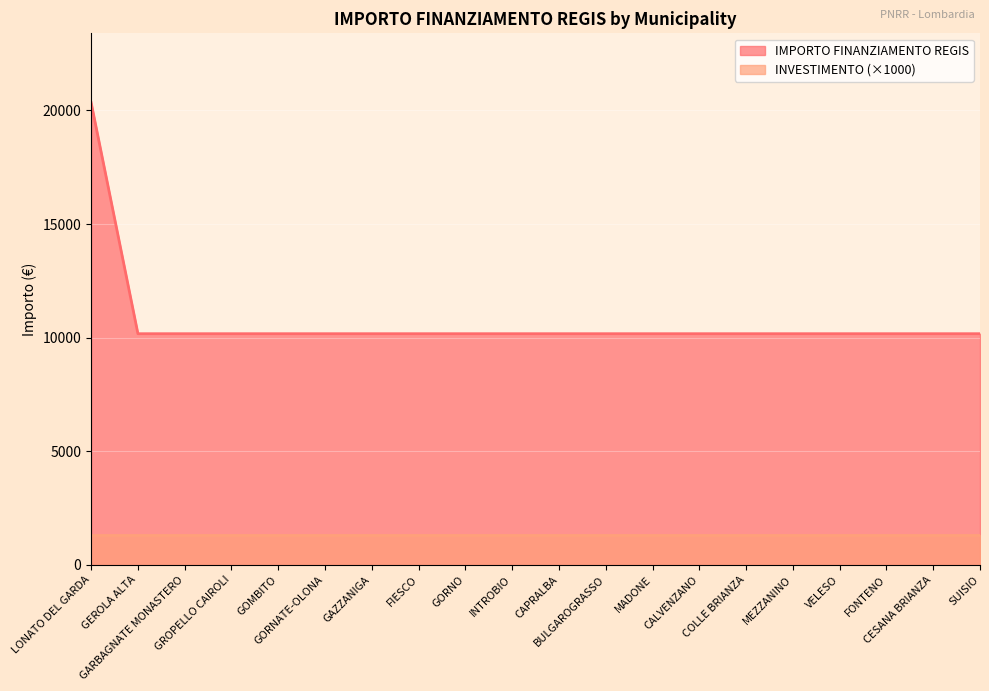

What is the value of the 19th point from the left?

10172